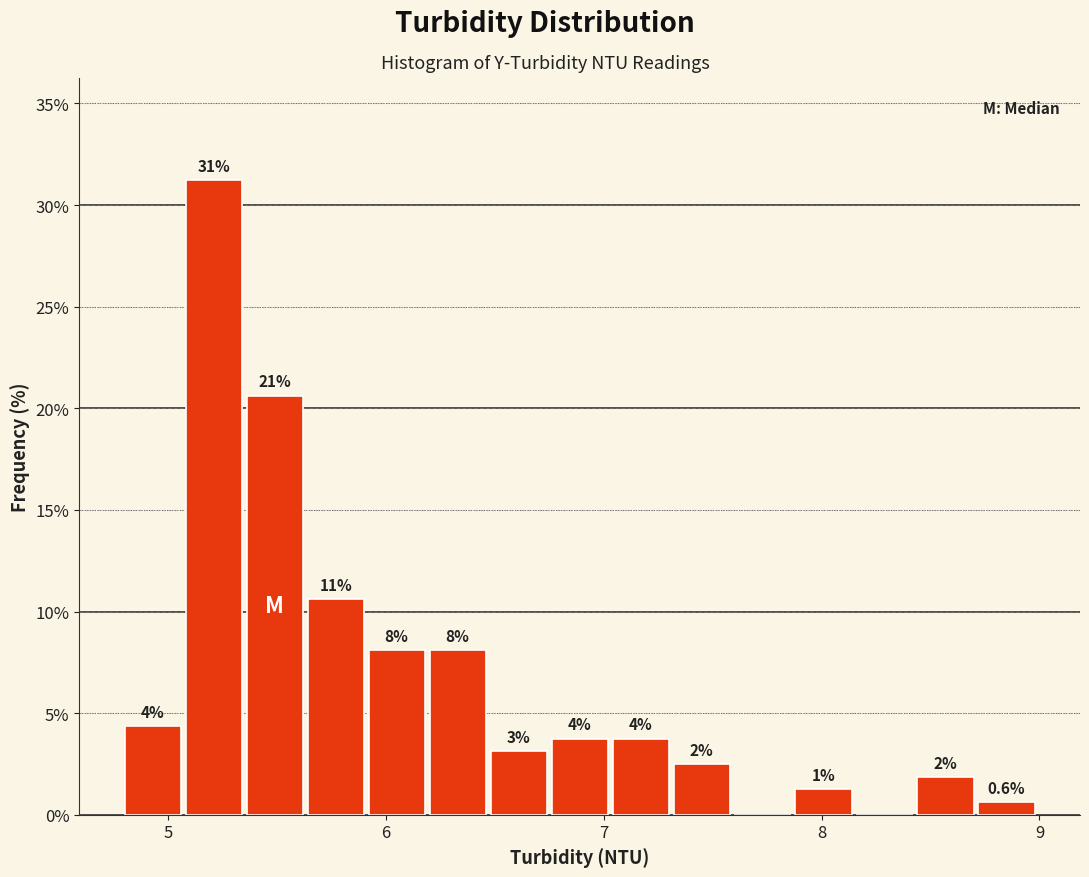

Read against the x-axis, roughly where is the centre of the tallest bar?

5.2